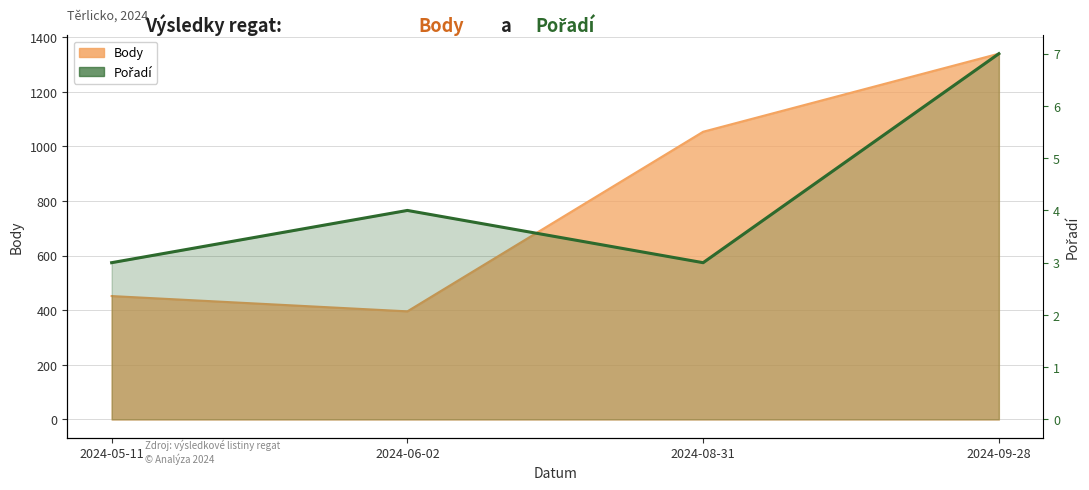

Count the values in the range 3 to 7.

4